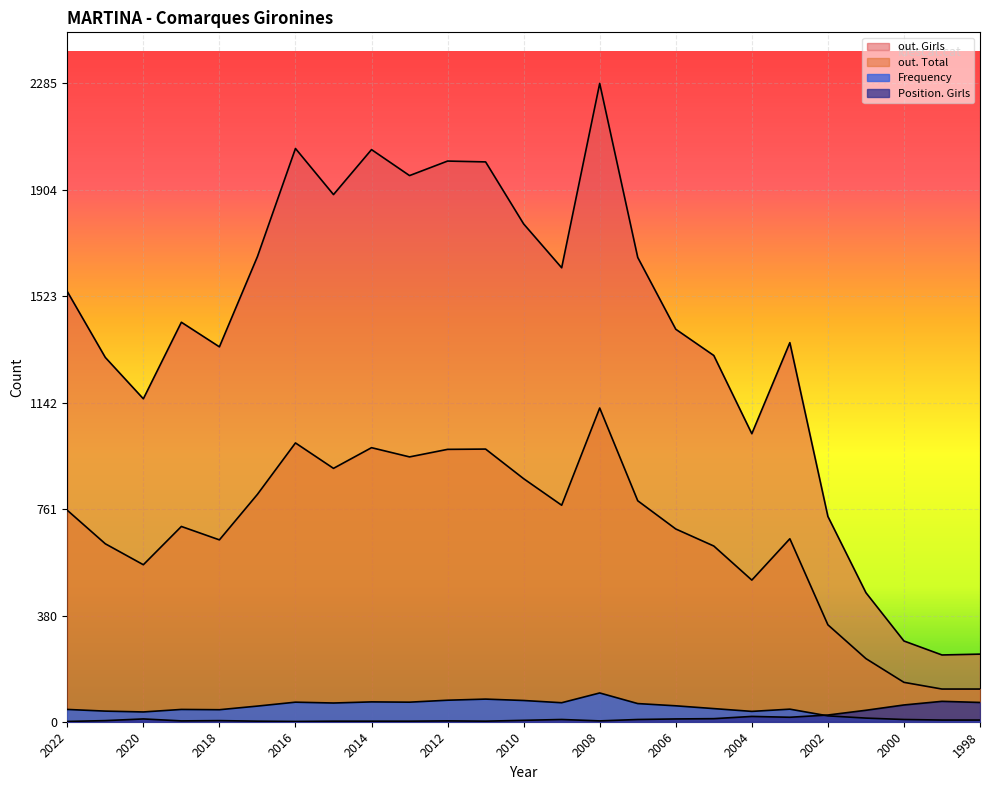

The out. Girls series shows 1311 at 2005. True or false?

True